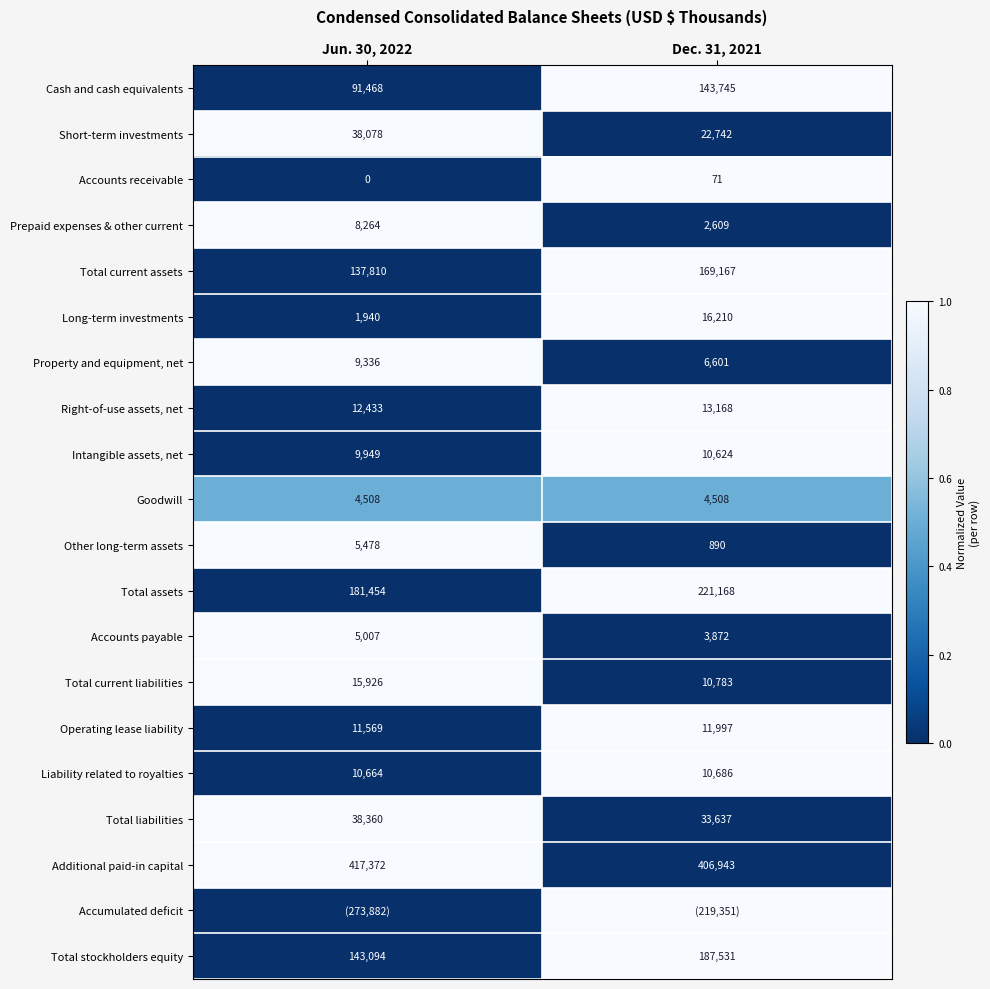

At which label does Short-term investments reach its minimum?

Dec. 31, 2021